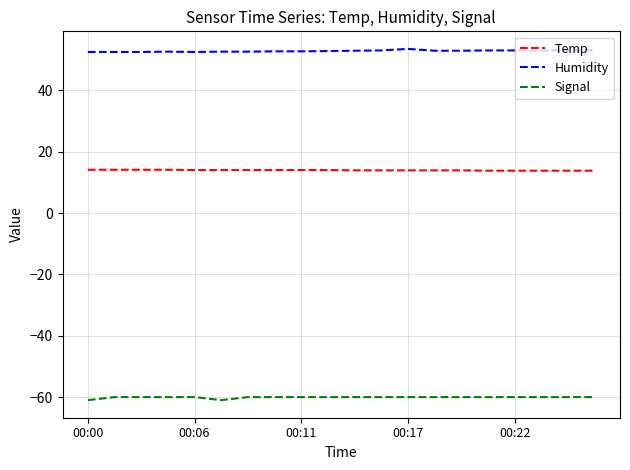

What are all the series names shown in the legend?

Temp, Humidity, Signal